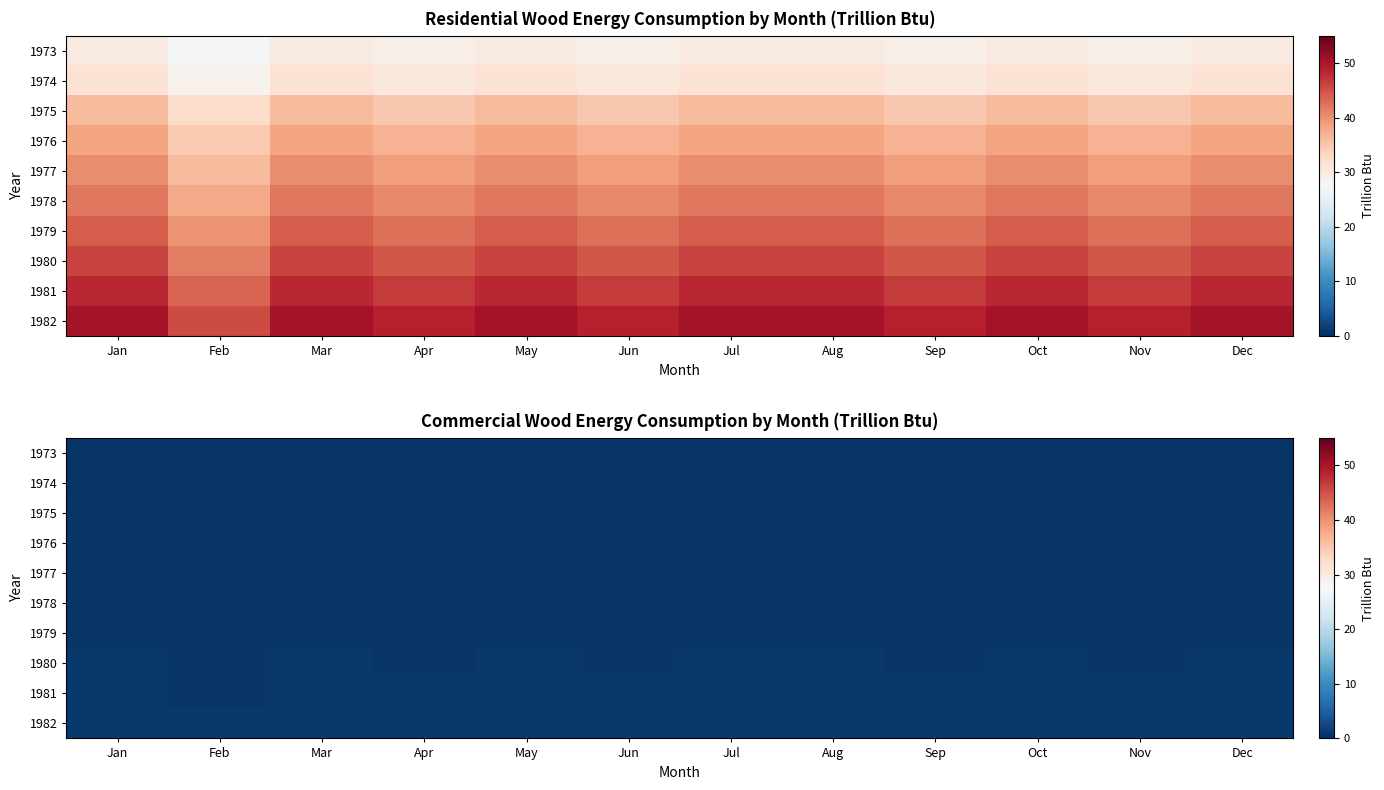

Which category has the lowest value across all series?

Feb